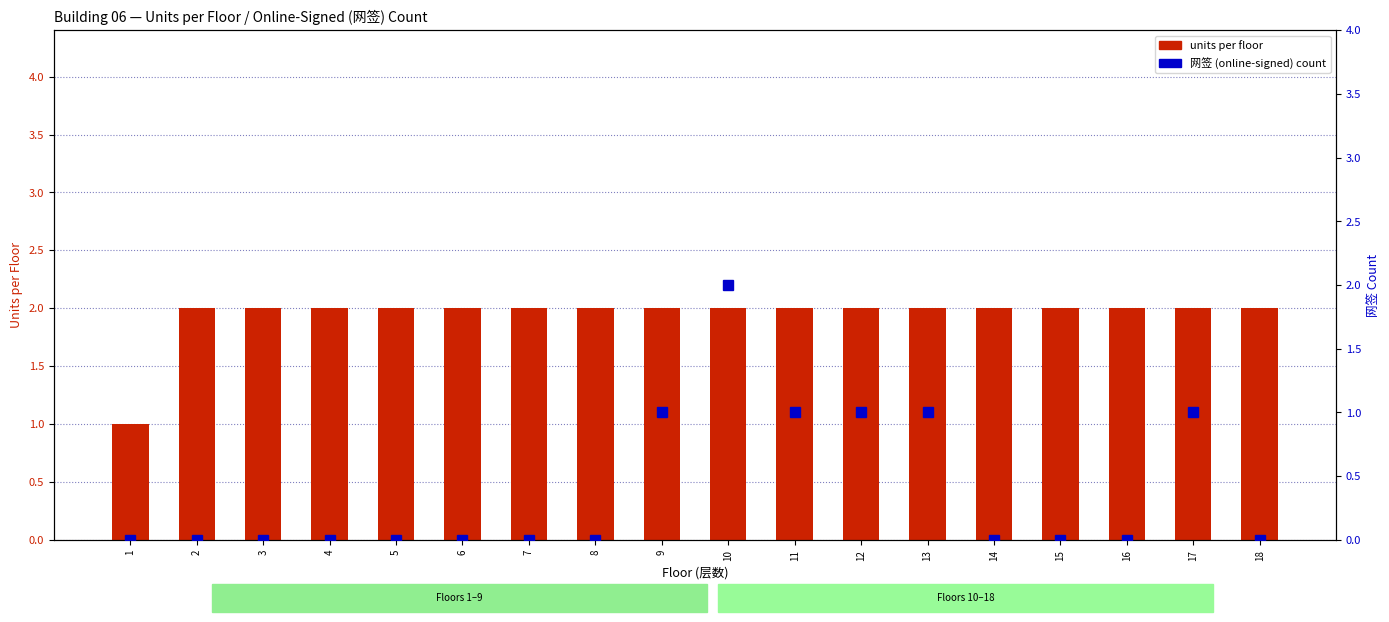

List the series in order of their overall mean, highest first.

units per floor, 网签 count (online-signed)